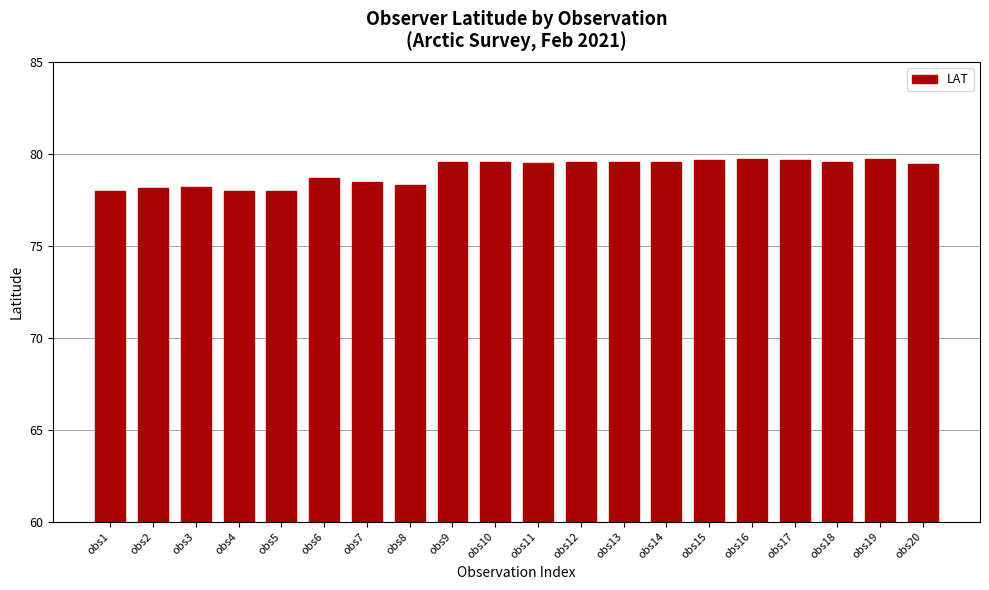

How many data points are less than 79?

8